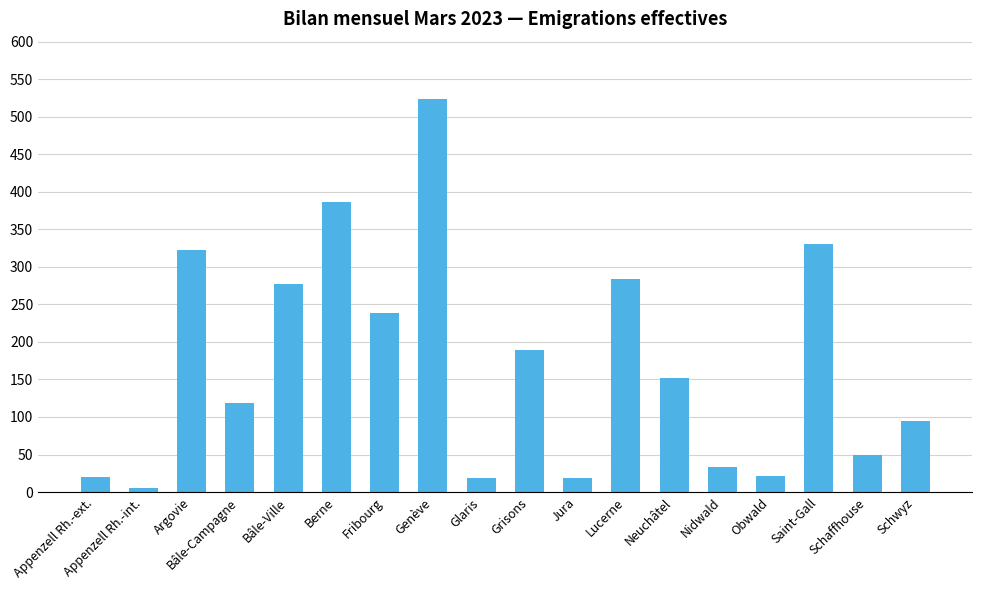

What is the ratio of the value at Berne to the value at Schwyz?

4.1